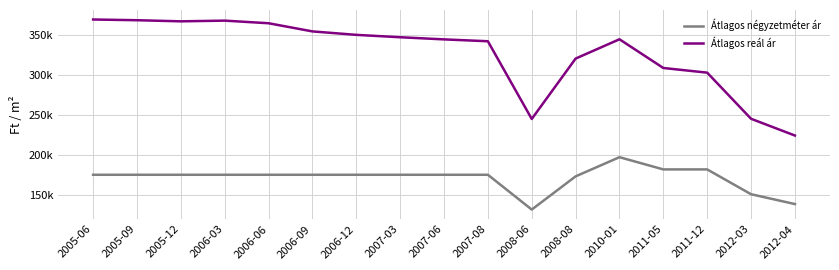

Does the chart display data point markers on the line(s)?

No